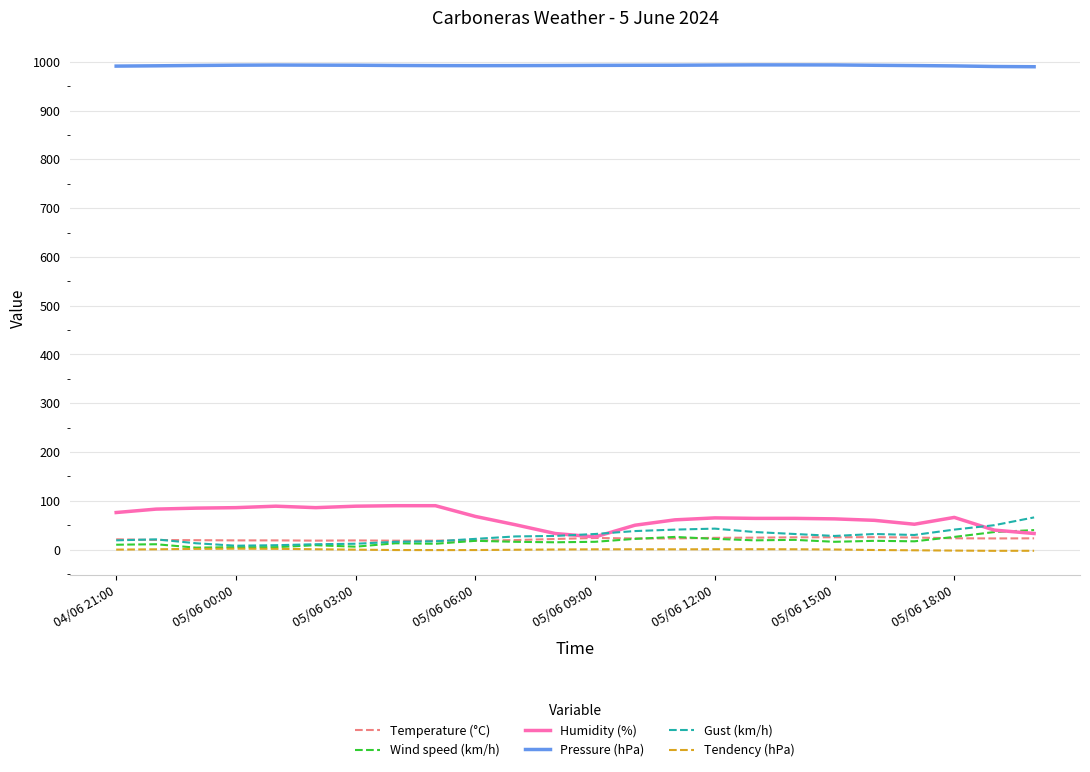

What is the highest value of the Pressure (hPa) series?

993.6